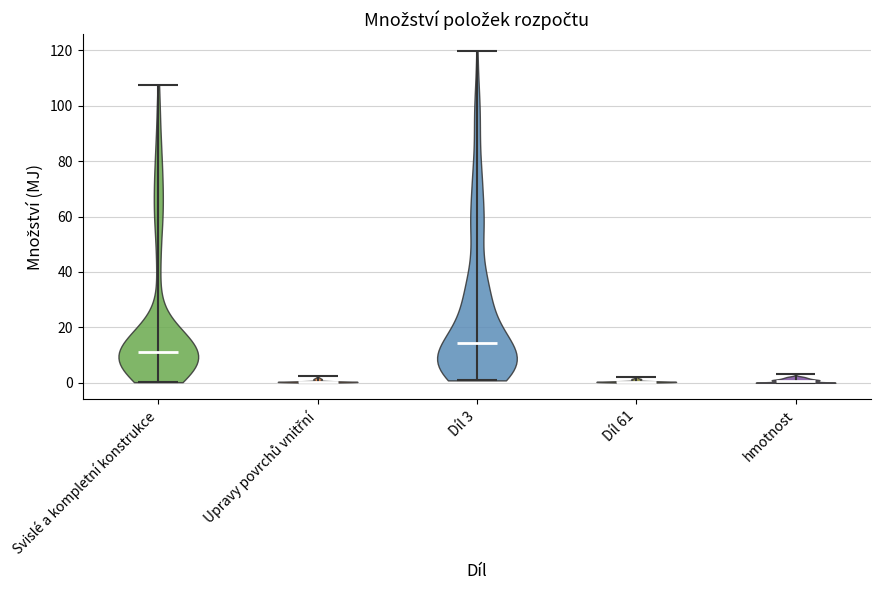

Reading left to right, read every violin against the y-axis: where its median line is, and the lowest and highest points it reaches. The values are not printed on the chart, so give them approximately, as read against the axis.

Svislé a kompletní konstrukce: median line 12, lowest point 0, highest point 108
Upravy povrchů vnitřní: median line 0, lowest point 0, highest point 2
Díl 3: median line 14, lowest point 0, highest point 120
Díl 61: median line 0, lowest point 0, highest point 2
hmotnost: median line 0, lowest point 0, highest point 4